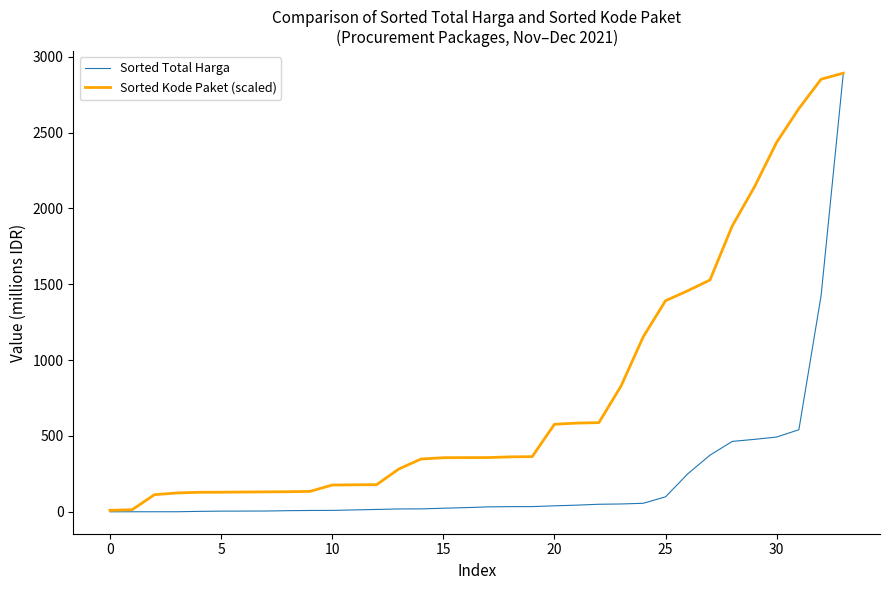

Which series has the largest total across all categories?

Sorted Kode Paket (scaled)